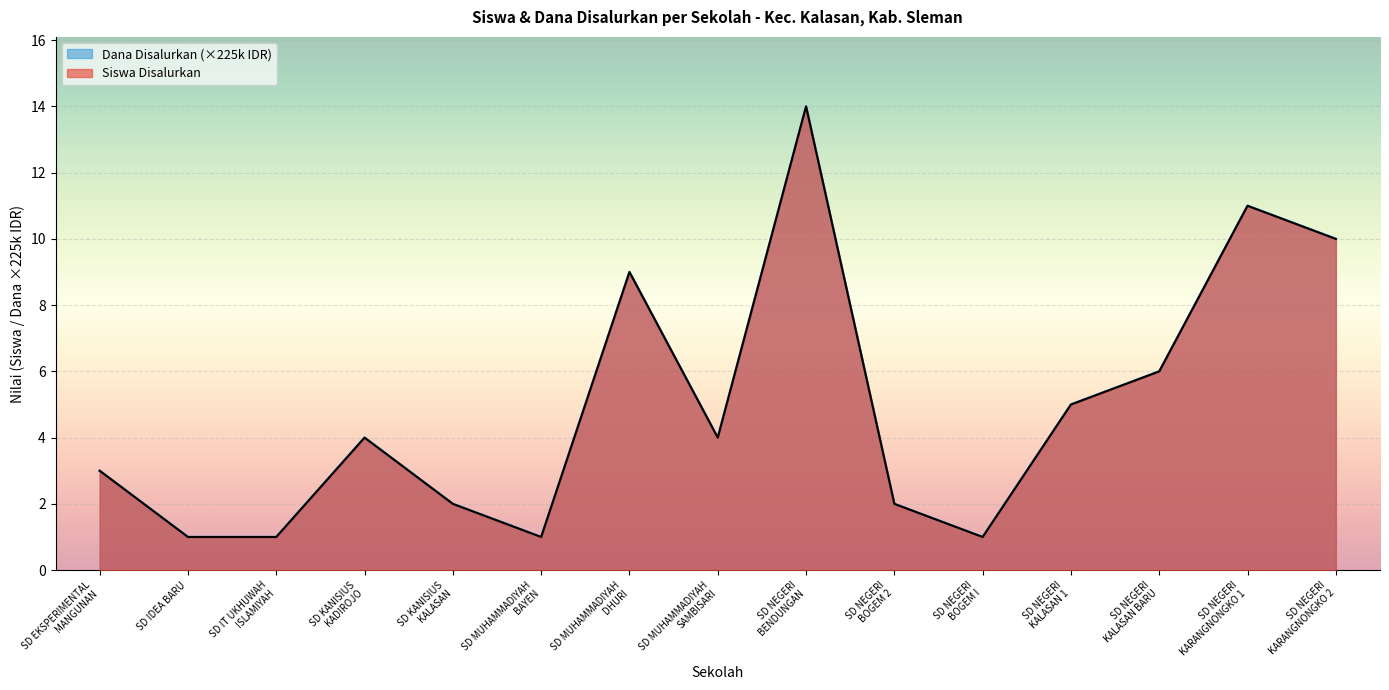

How many values in the Dana Disalurkan series are below 4?

7